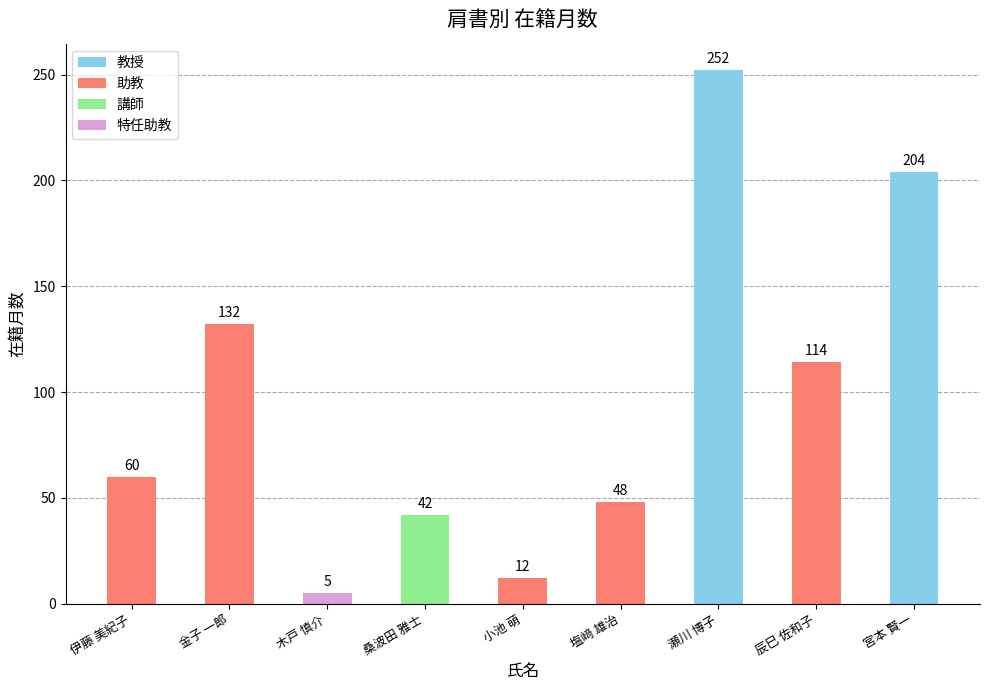

What is the label of the 7th bar from the left?

瀬川 博子